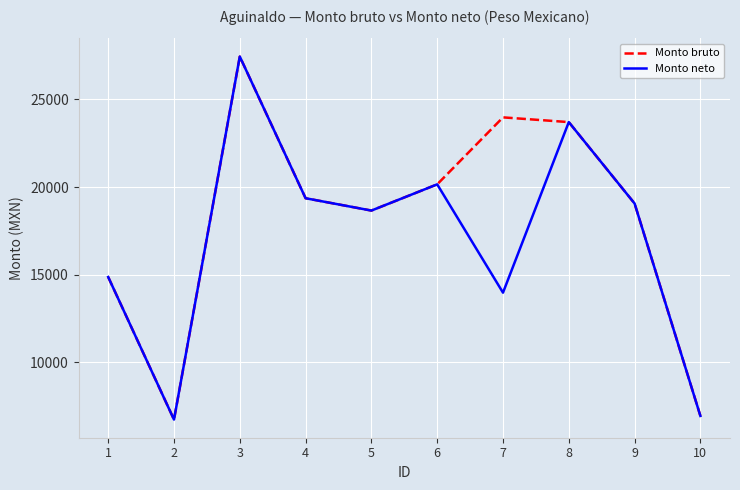

True or false: Monto neto has a value of 19063.0 at 9.

True